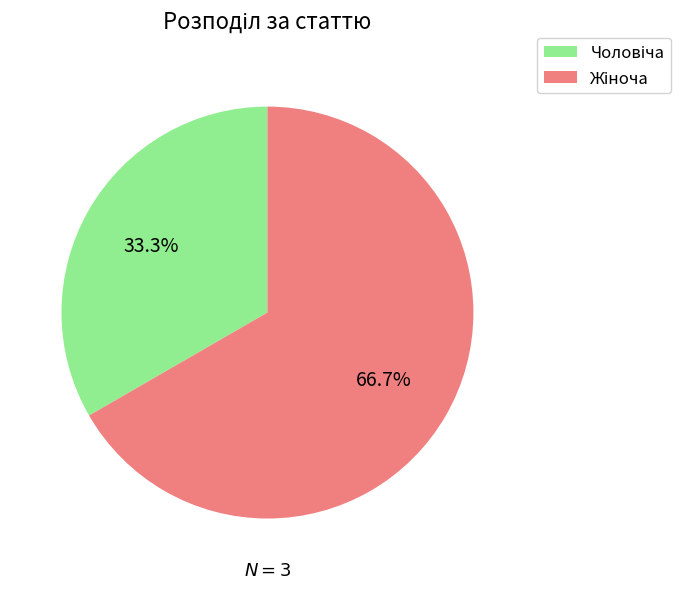

Count the number of slices in the pie.

2